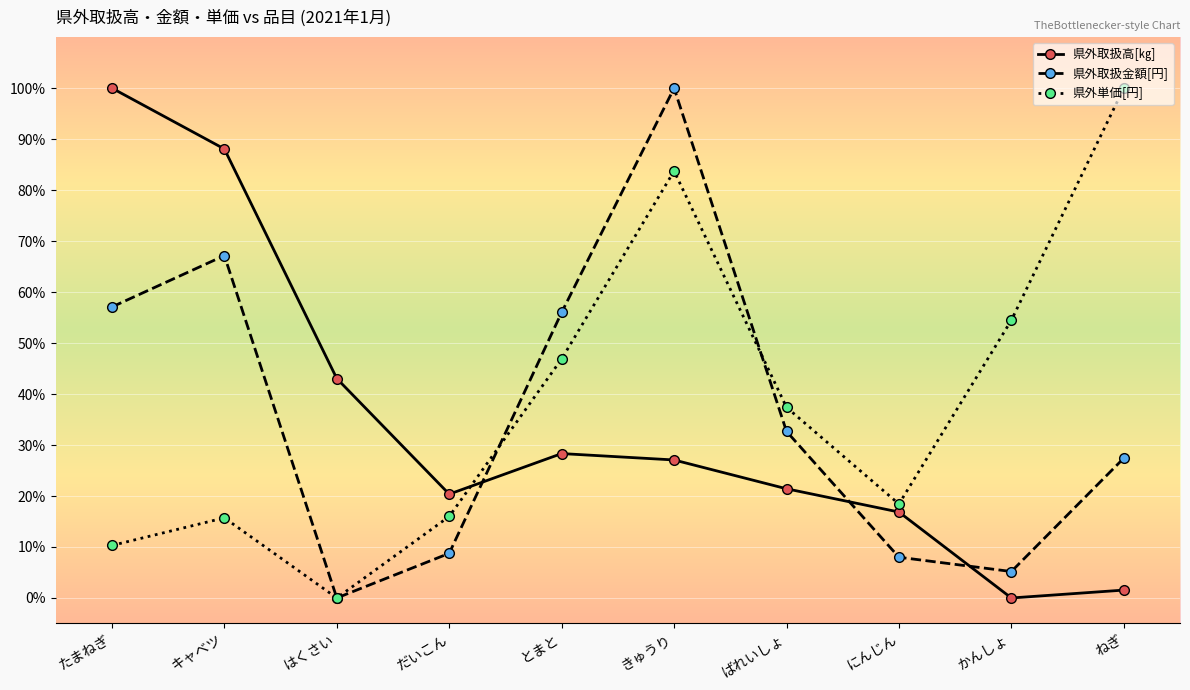

What is the average value of the 県外取扱金額[円] series?

36.2